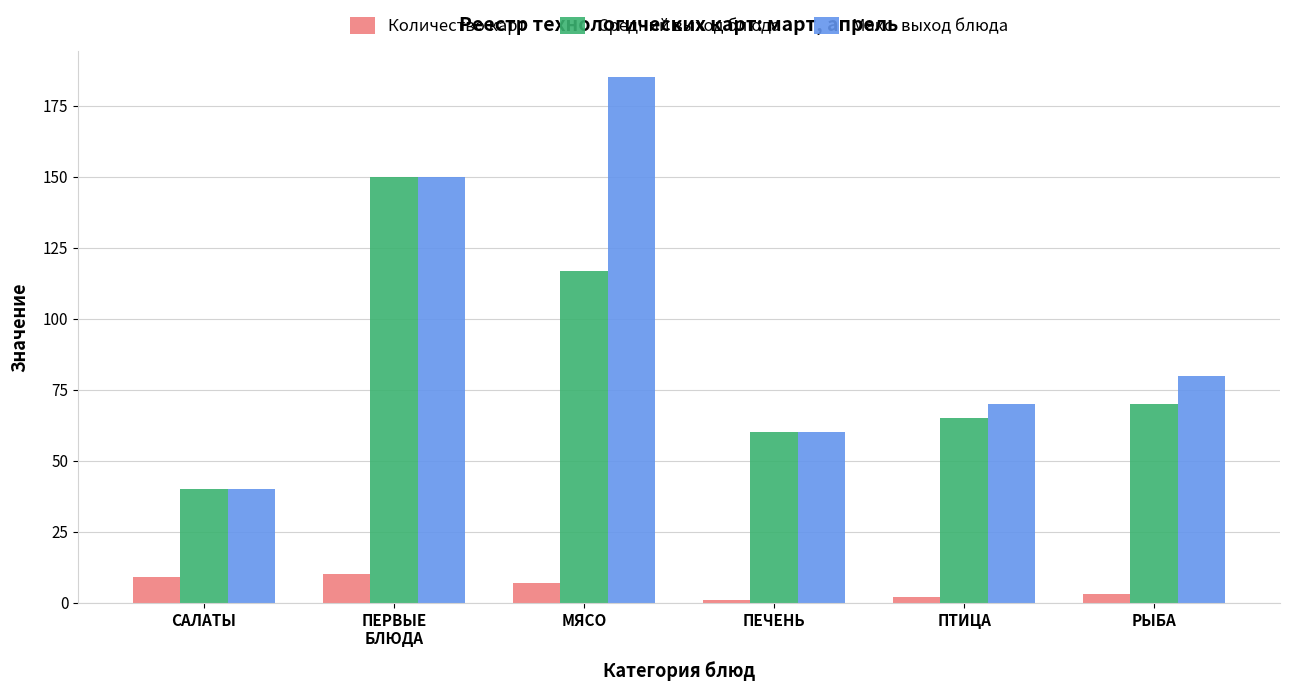

Are the bars grouped side by side (vs. stacked)?

Yes